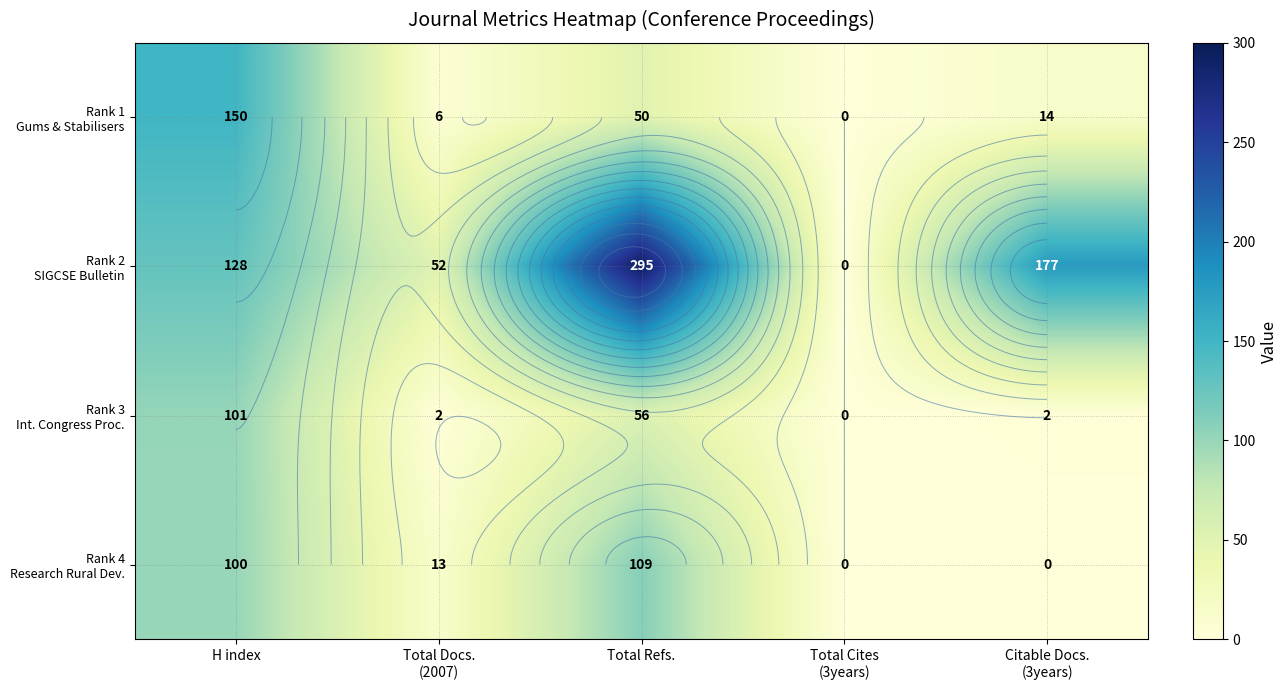

At how many categories does at least one series exceed 21?

4